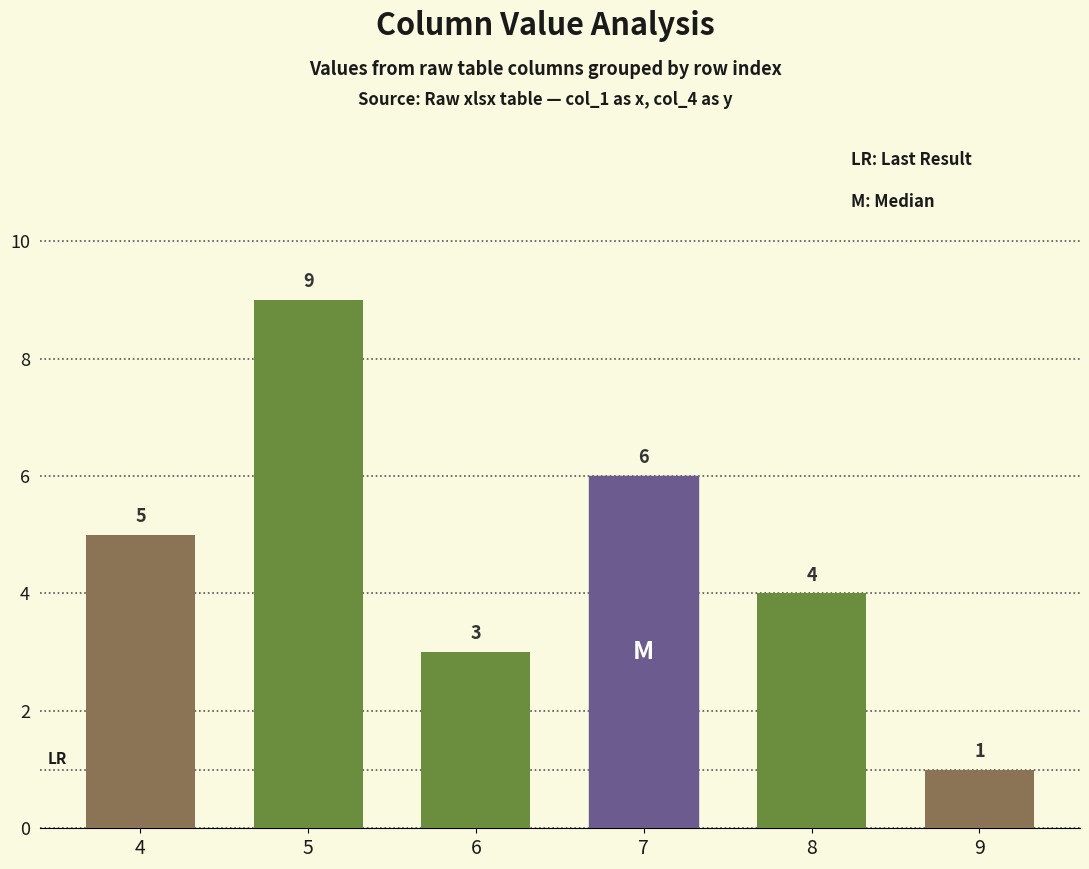

Where is the data nearest to the value 5?

4